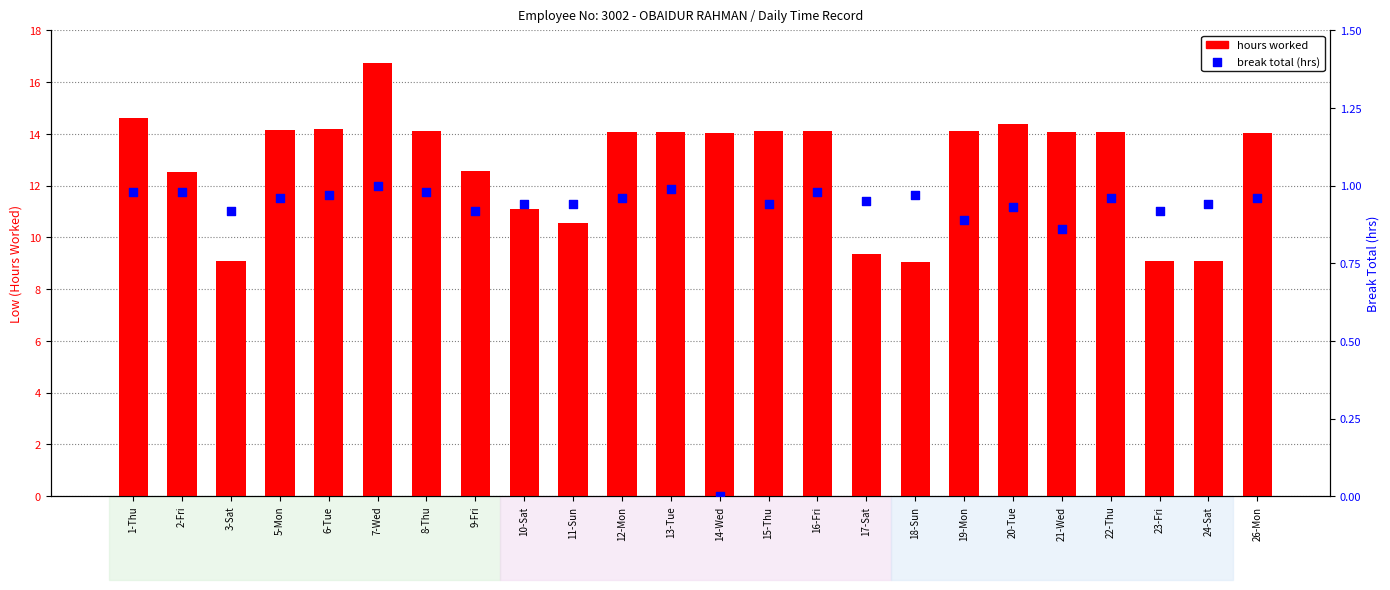

What is the total value across all series at 14-Wed?

14.0